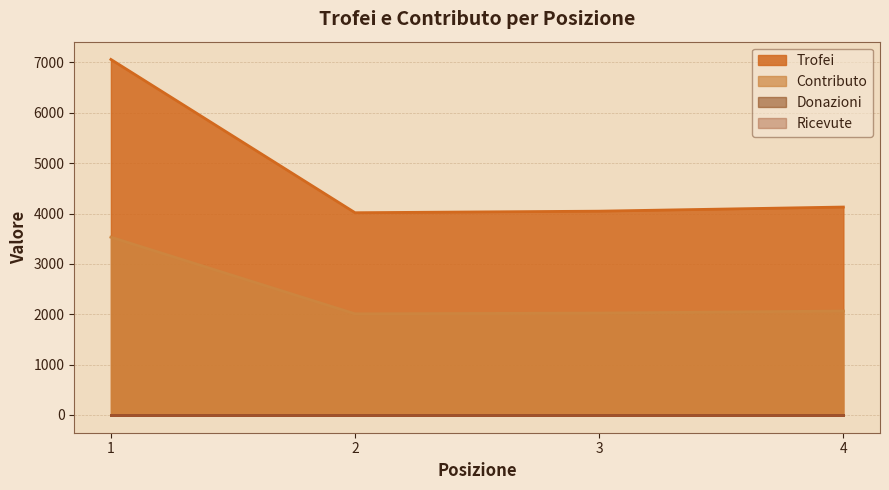

How many lines are shown in the chart?

4